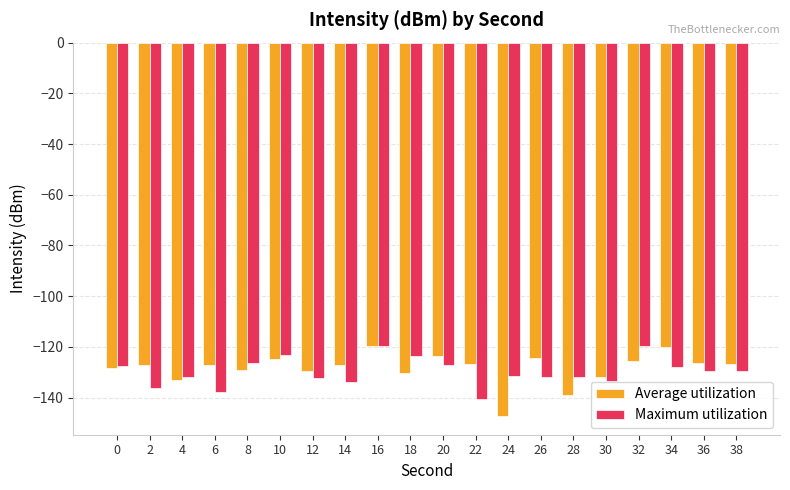

What is the maximum value for Average utilization?

-119.7